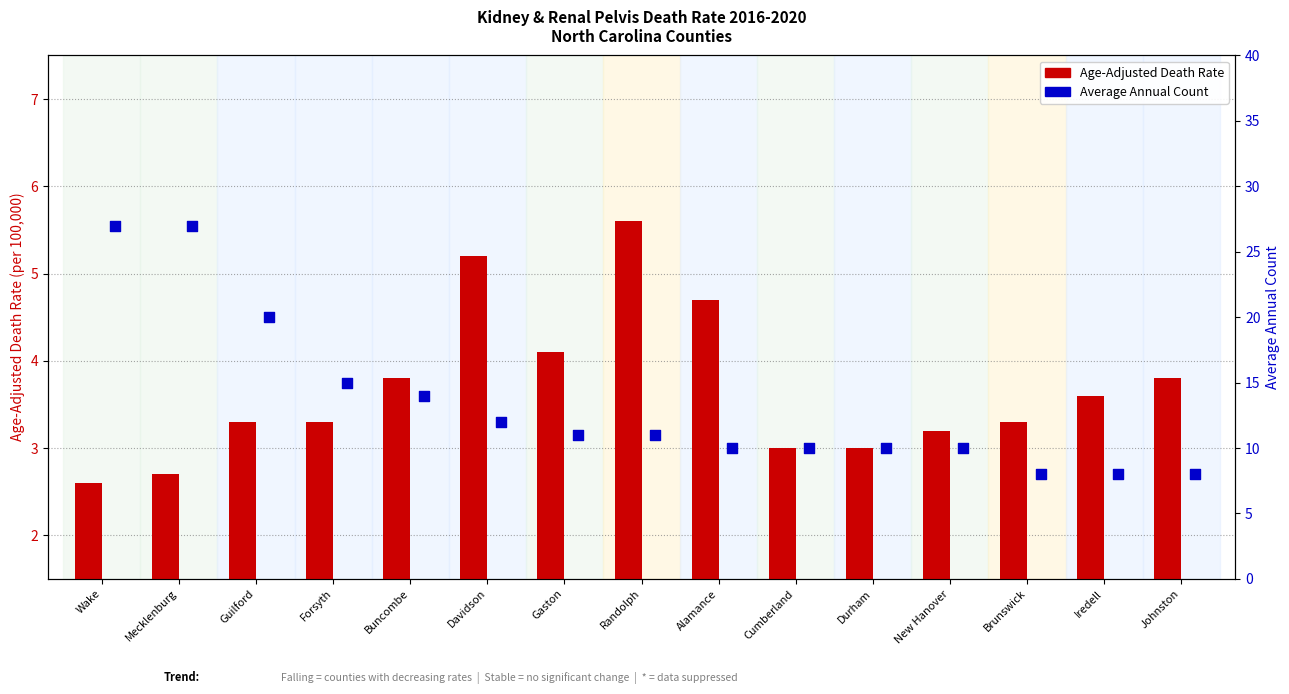

Which series contains the lowest Y value?

Age-Adjusted Death Rate